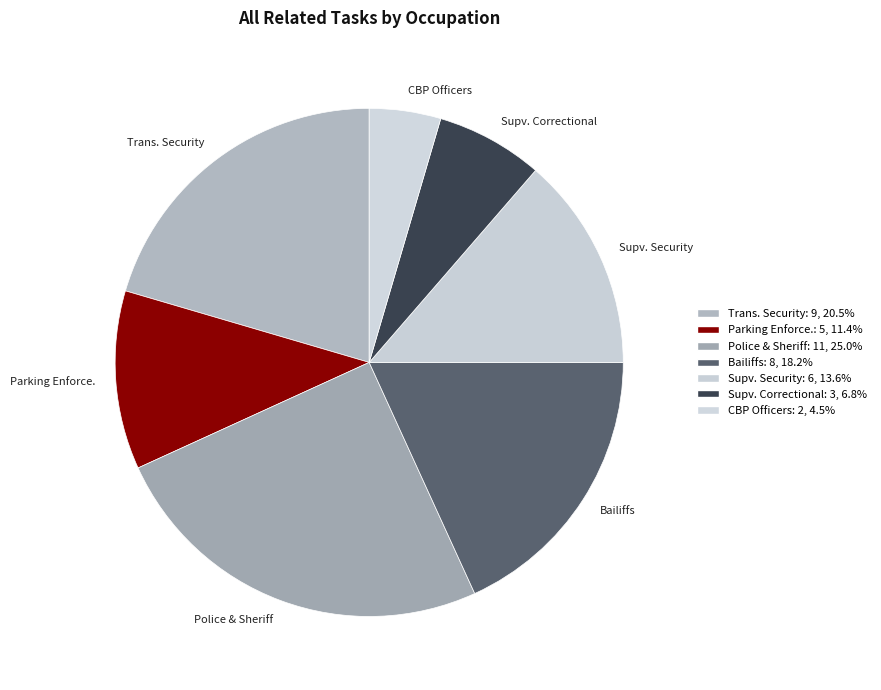

Does any single category account for the majority?

No